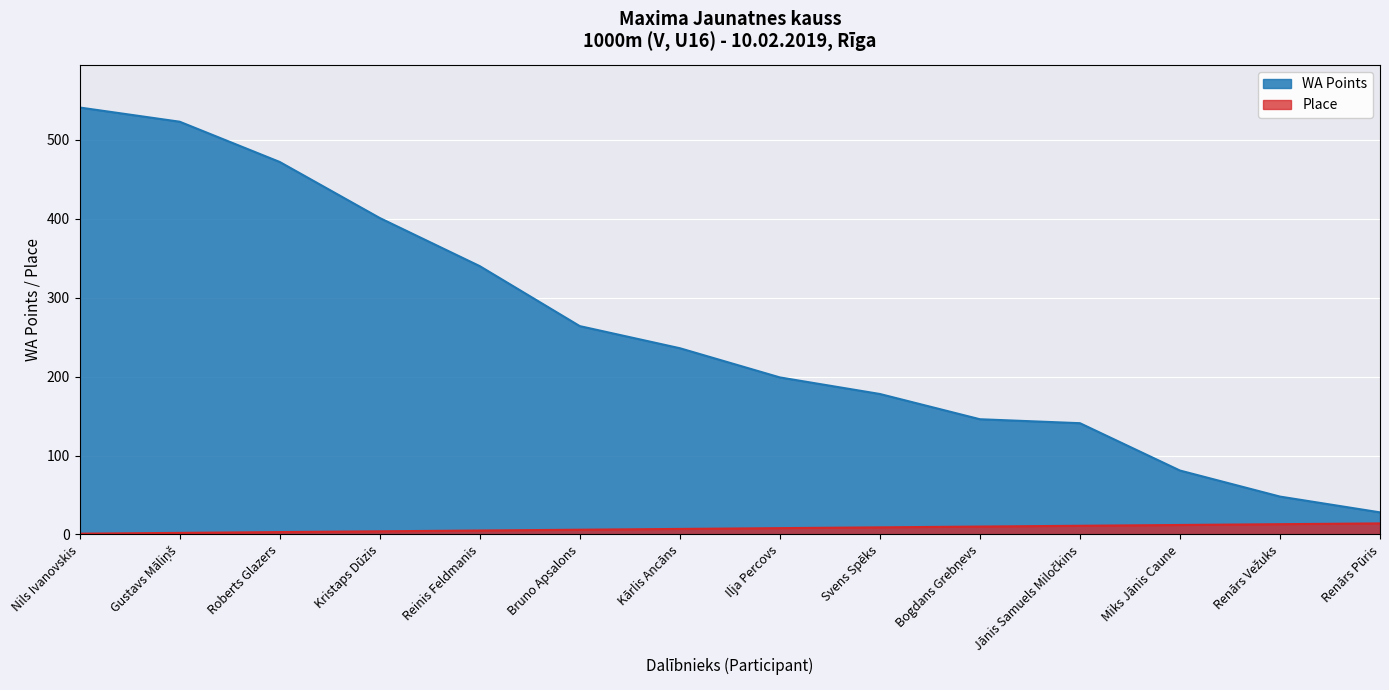

Does the chart display data point markers on the line(s)?

No